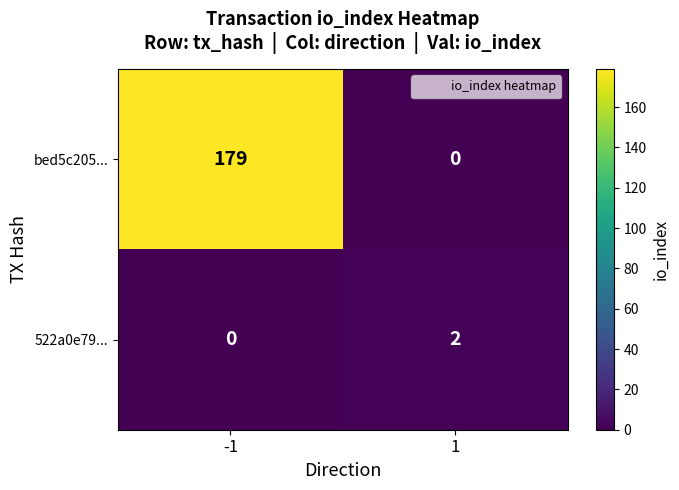

What is the sum of the bed5c205... values at -1 and 1?

179